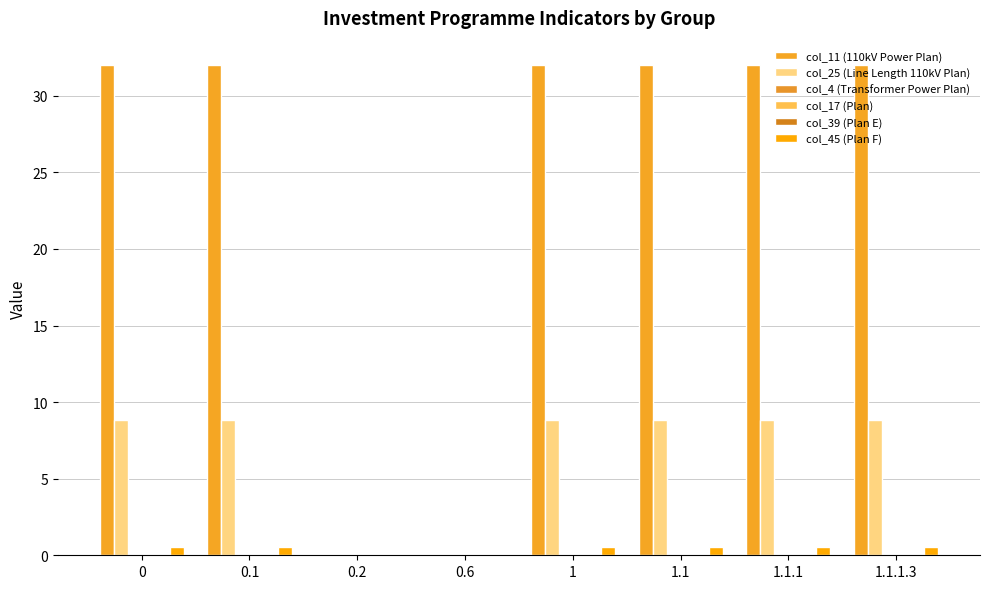

What is the spread (max minus min) of values at 1.1.1.3?

32.0